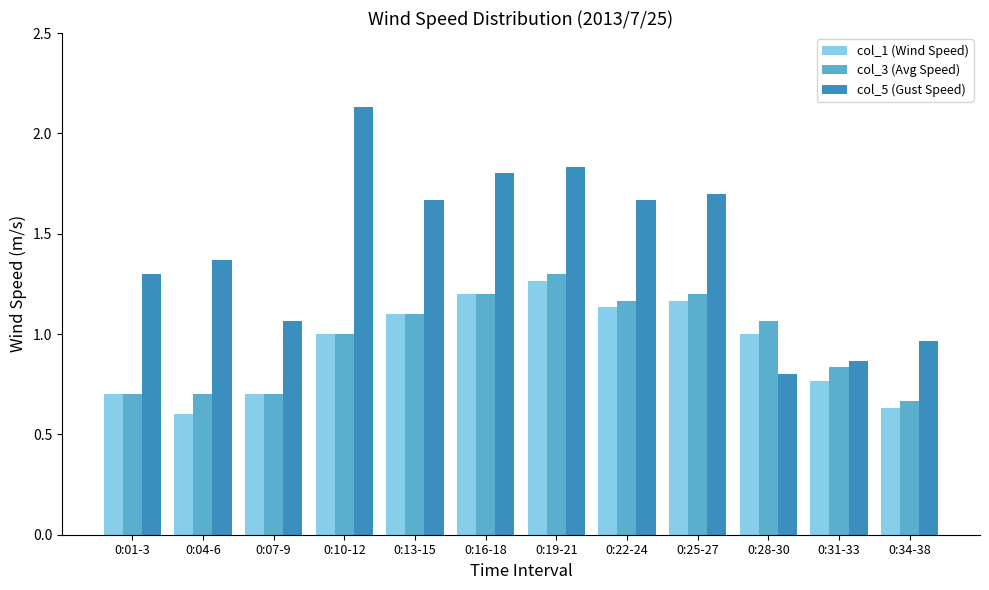

What are all the series names shown in the legend?

col_1 (Wind Speed), col_3 (Avg Speed), col_5 (Gust Speed)